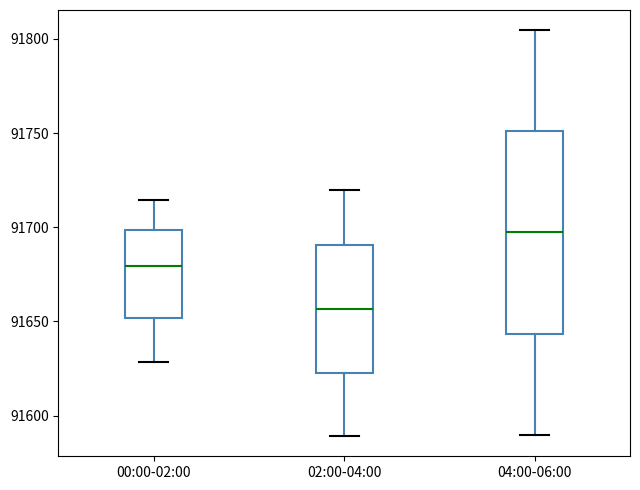

Which box's median line is the highest?

04:00-06:00